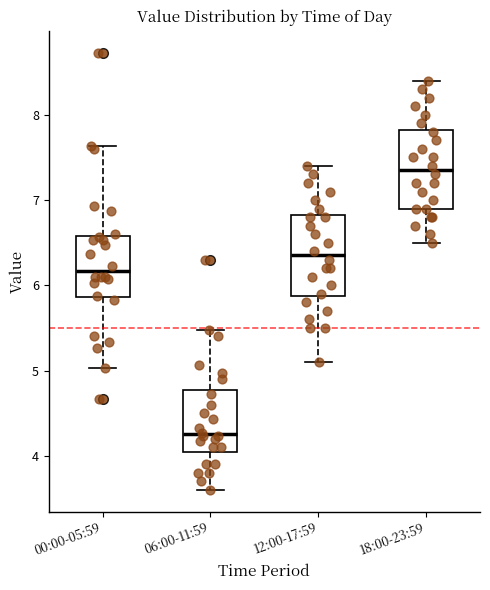

Reading left to right, read every box against the y-axis: the position of its median line, the range the box covers, and the ends of its whiskers. The values are not printed on the chart, so give them approximately, as read against the axis.

00:00-05:59: median 6.2, box 5.9 to 6.6, whiskers 5.0 to 7.6
06:00-11:59: median 4.3, box 4.1 to 4.8, whiskers 3.6 to 5.5
12:00-17:59: median 6.4, box 5.9 to 6.8, whiskers 5.1 to 7.4
18:00-23:59: median 7.4, box 6.9 to 7.8, whiskers 6.5 to 8.4